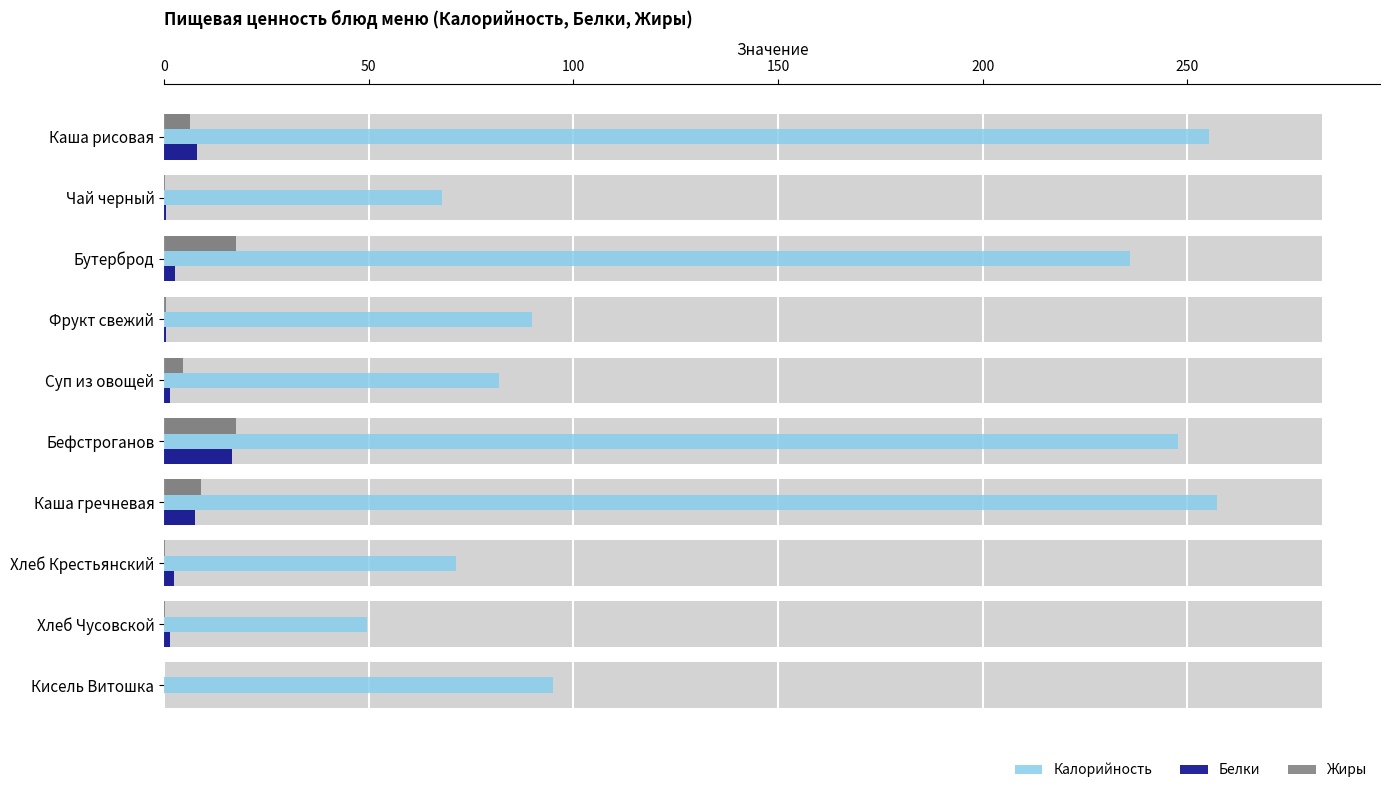

What is the spread (max minus min) of values at Каша рисовая?

249.0